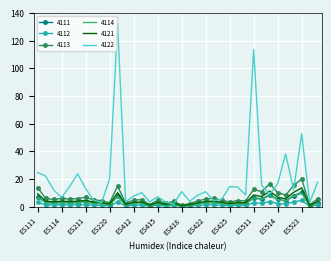

Which series has the widest spread of values?

4122